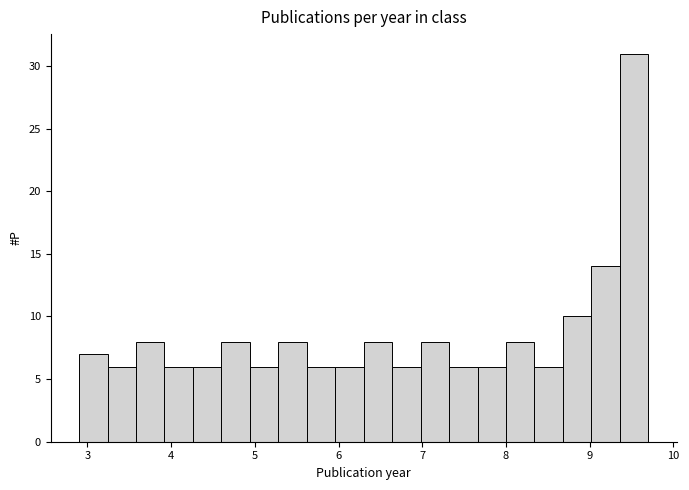

Around what value on the x-axis is the tallest bar? Give the approximate position of its centre, as read against the axis.

9.5